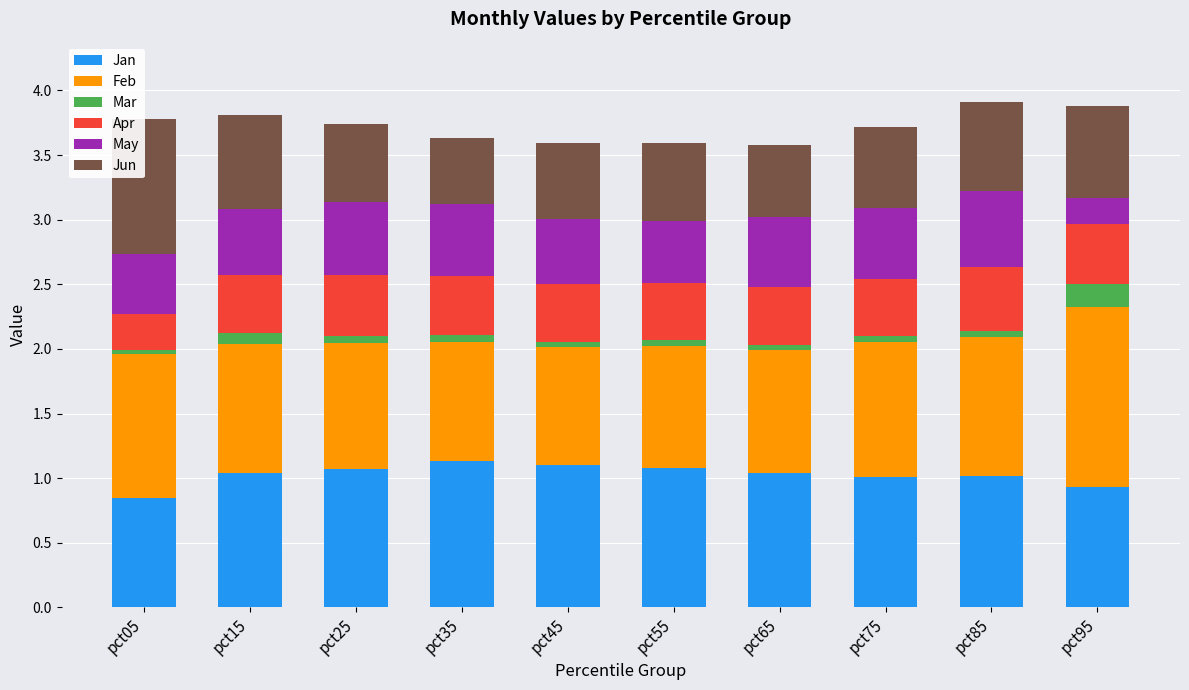

Reading right to left, what are all the values shown in this chart?

Jan: pct95=0.9	pct85=1.0	pct75=1.0	pct65=1.0	pct55=1.1	pct45=1.1	pct35=1.1	pct25=1.1	pct15=1.0	pct05=0.8
Feb: pct95=1.4	pct85=1.1	pct75=1.0	pct65=1.0	pct55=1.0	pct45=0.9	pct35=0.9	pct25=1.0	pct15=1.0	pct05=1.1
Mar: pct95=0.2	pct85=0.0	pct75=0.0	pct65=0.0	pct55=0.0	pct45=0.0	pct35=0.1	pct25=0.1	pct15=0.1	pct05=0.0
Apr: pct95=0.5	pct85=0.5	pct75=0.4	pct65=0.4	pct55=0.4	pct45=0.4	pct35=0.5	pct25=0.5	pct15=0.4	pct05=0.3
May: pct95=0.2	pct85=0.6	pct75=0.5	pct65=0.5	pct55=0.5	pct45=0.5	pct35=0.6	pct25=0.6	pct15=0.5	pct05=0.5
Jun: pct95=0.7	pct85=0.7	pct75=0.6	pct65=0.6	pct55=0.6	pct45=0.6	pct35=0.5	pct25=0.6	pct15=0.7	pct05=1.0